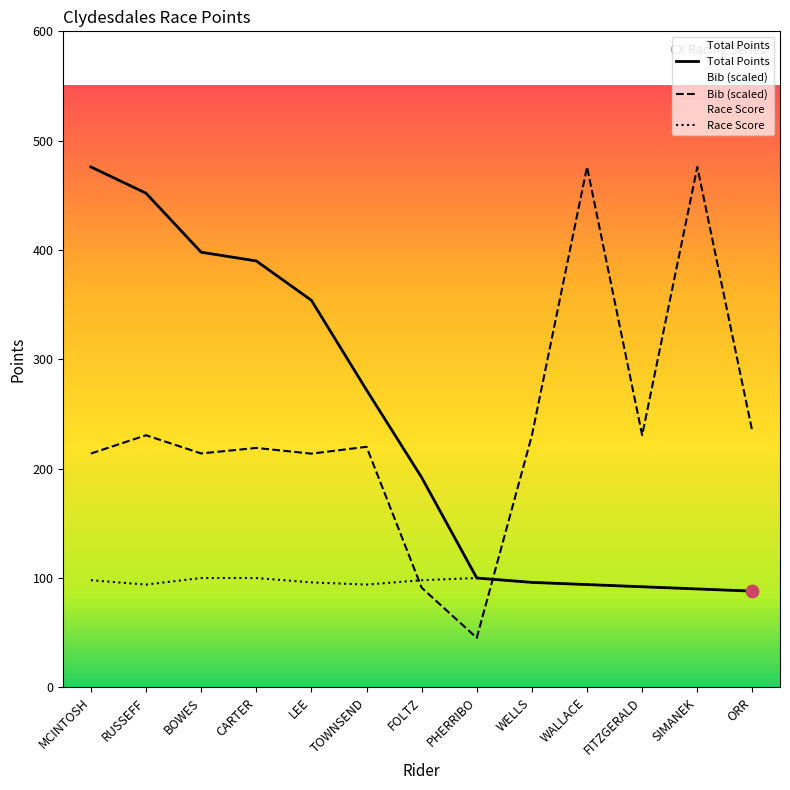

Which series has the widest spread of Y values?

Bib